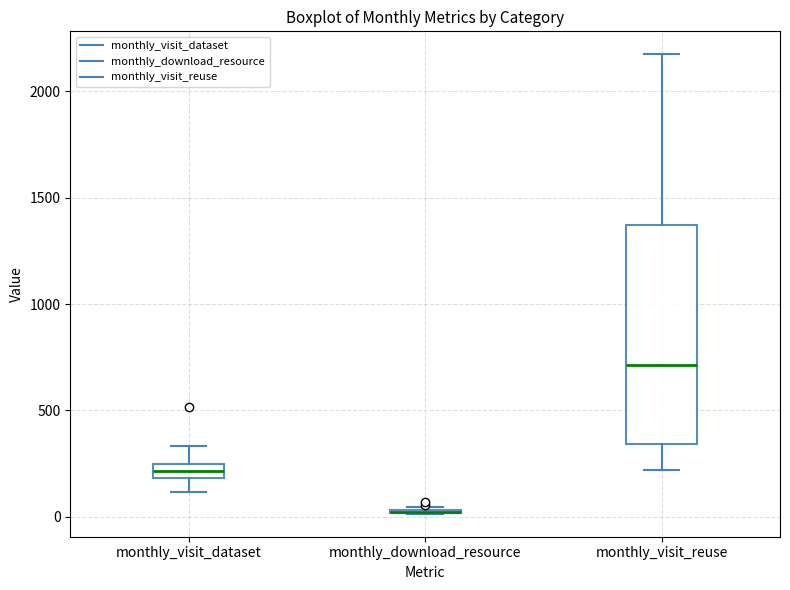

Comparing the boxes themselves (not the whiskers), which one is the tallest?

monthly_visit_reuse